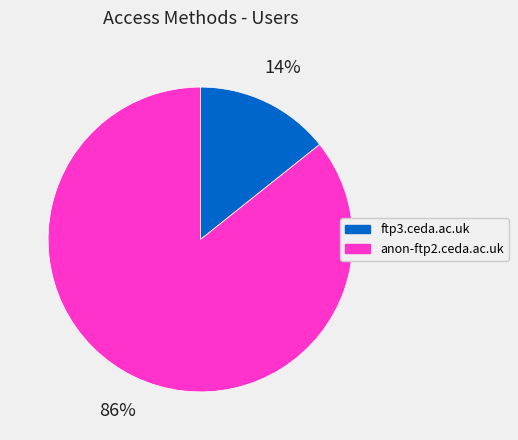

Does ftp3.ceda.ac.uk account for over 50% of the chart?

No